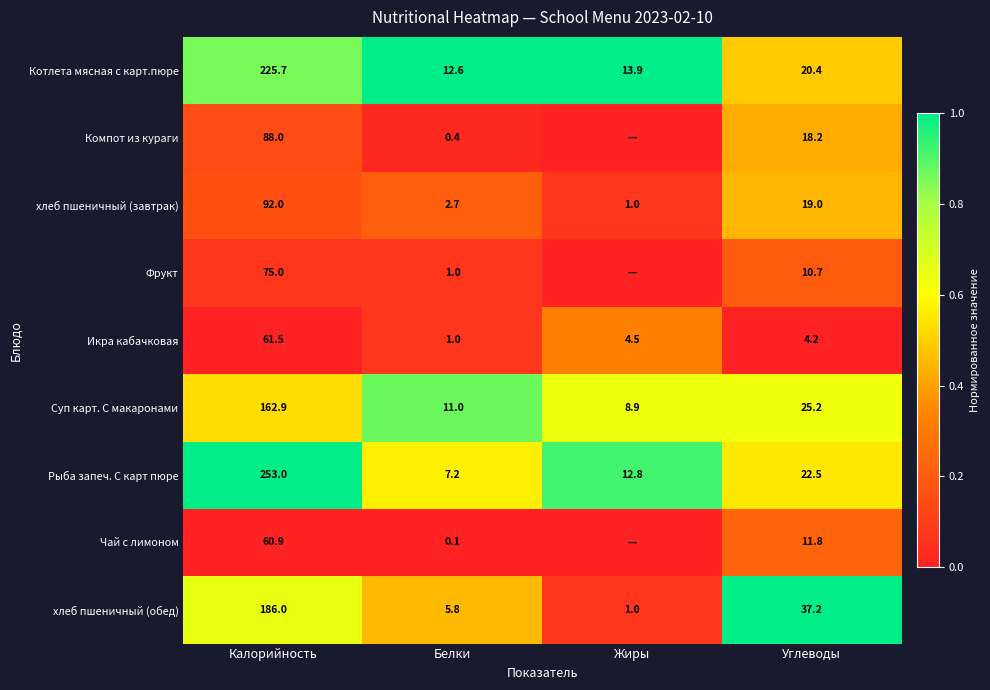

What is the total value across all series at Белки?

41.8